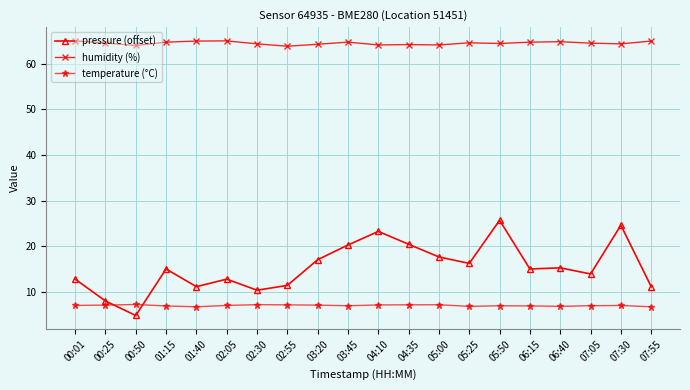

The pressure (offset) series shows 17.1 at 03:20. True or false?

True